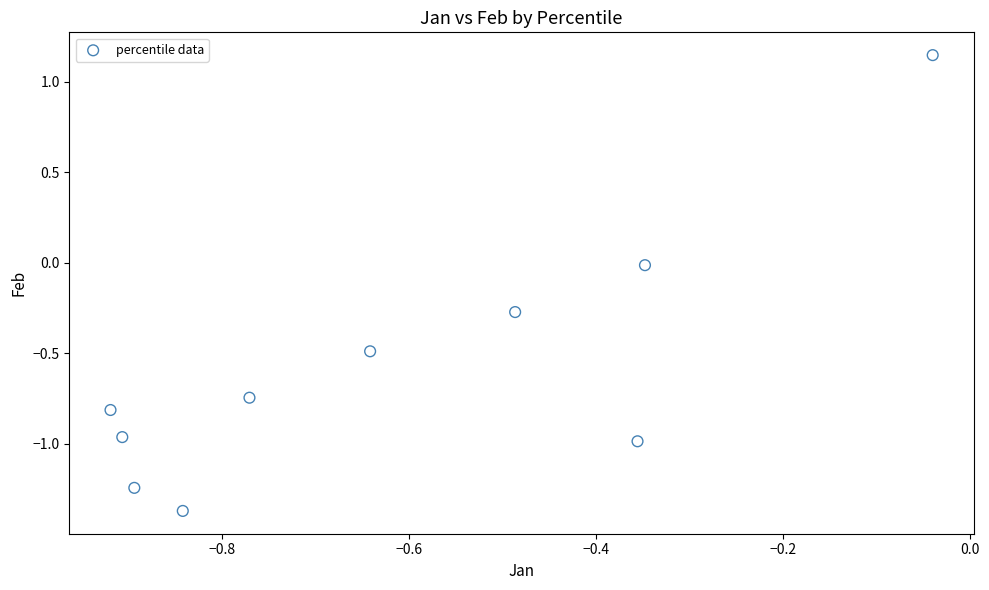

What is the average Y value?

-0.6